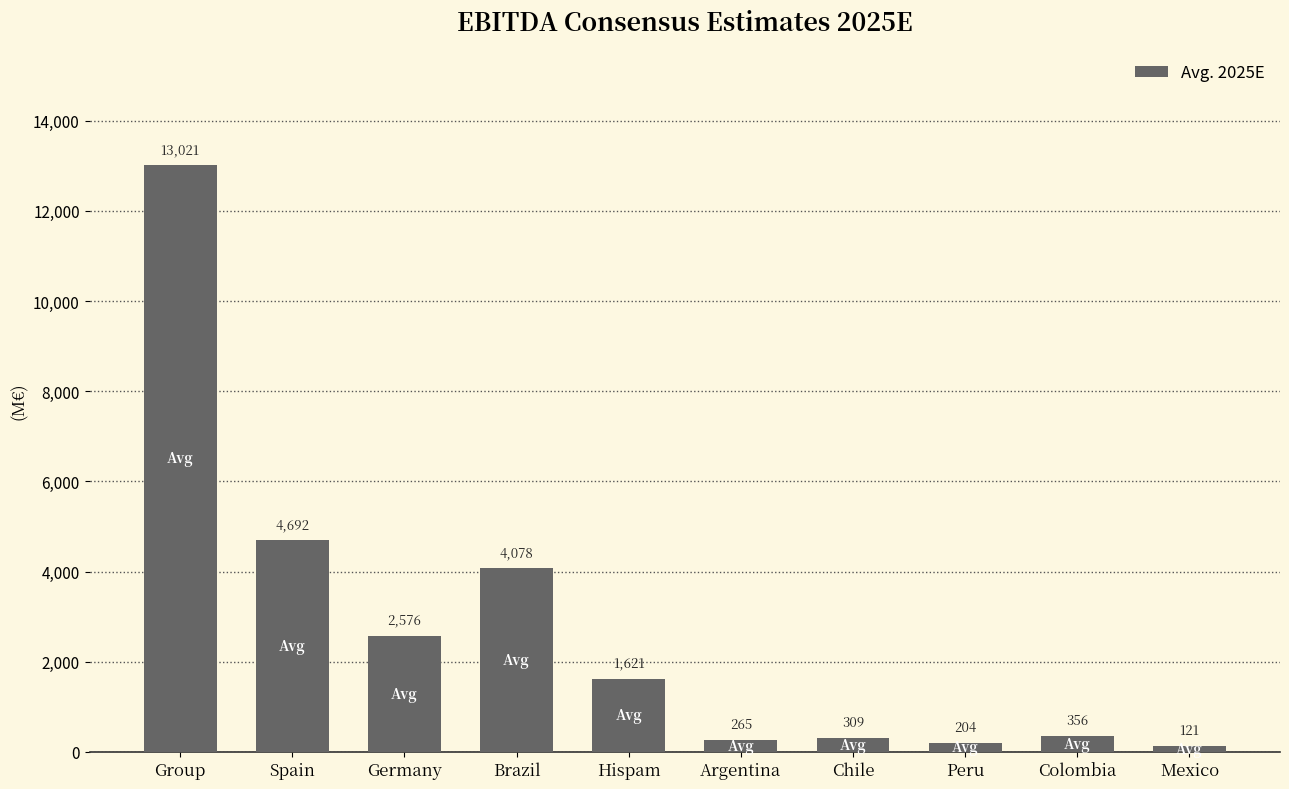

What position from the left is Peru?

8